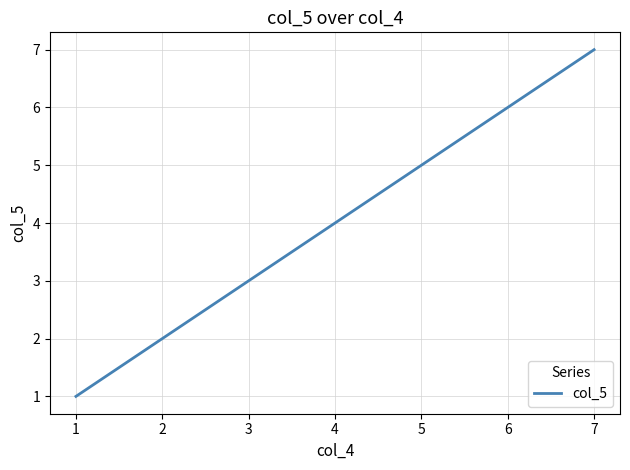

At which category does the chart reach its peak across all series?

7